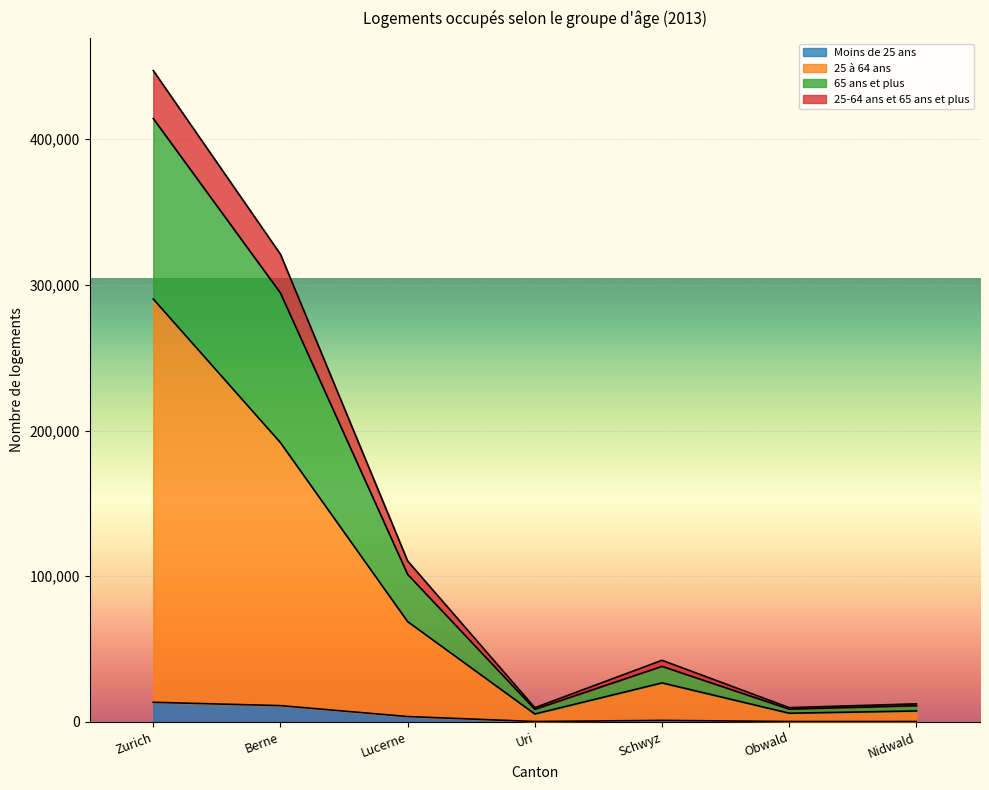

At which category is the sum across all series the highest?

Zurich